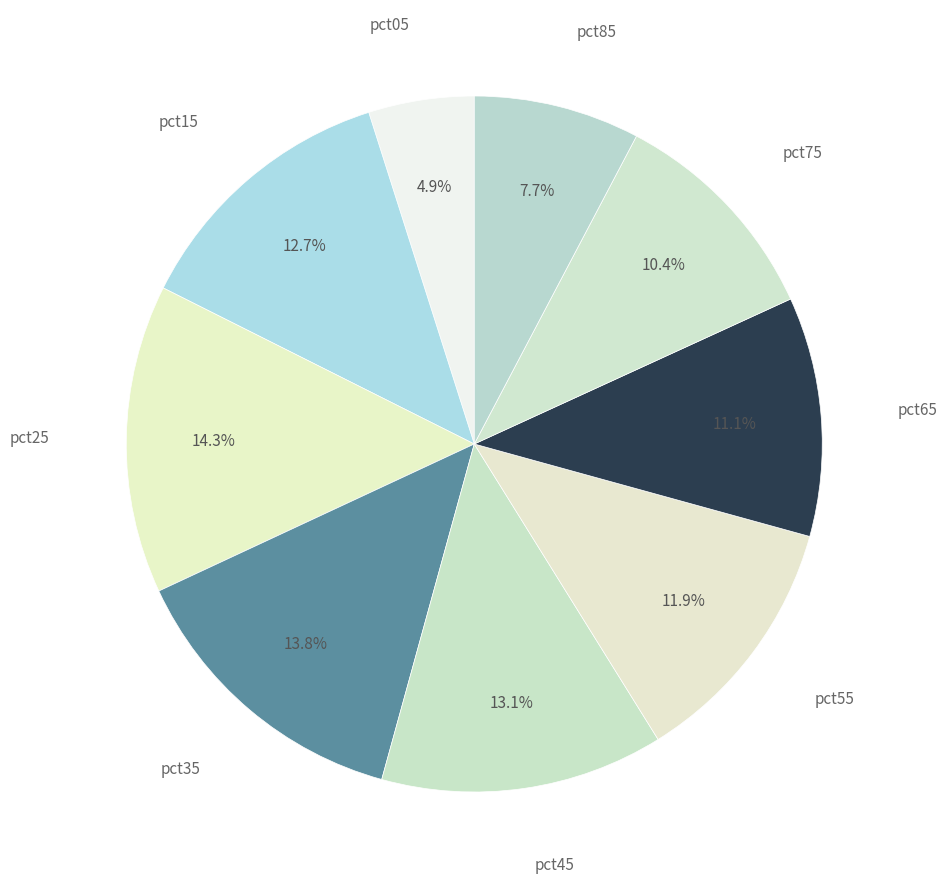

Which slice is the largest?

pct25